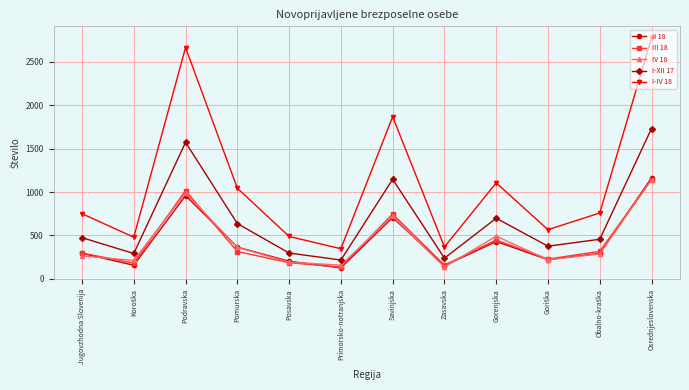

True or false: III 18 has more than 1 interior local peaks.

True